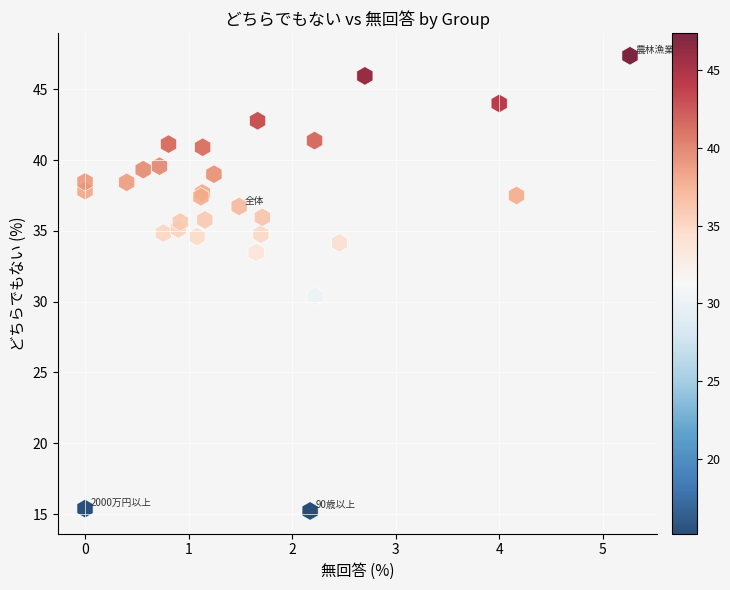

What Y value in the scatter plot is closest to 31?

30.4